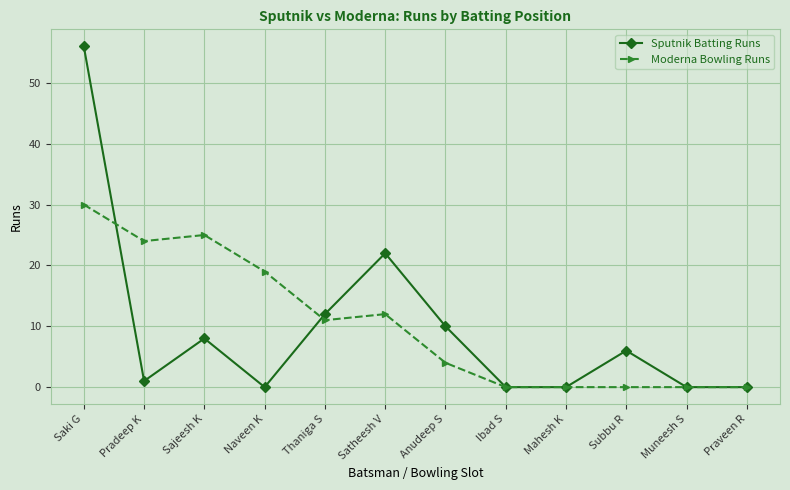

True or false: Sputnik Batting Runs and Moderna Bowling Runs cross at least once.

True